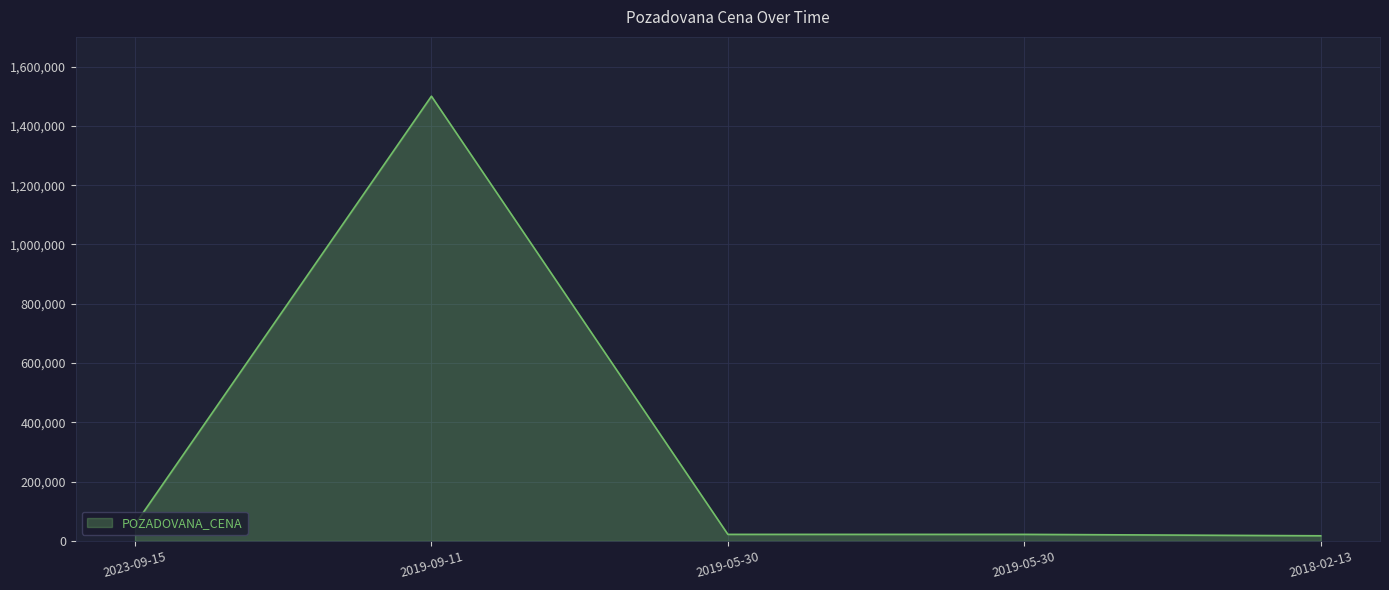

What is the ratio of the value at 2019-05-30 to the value at 2018-02-13?

1.3